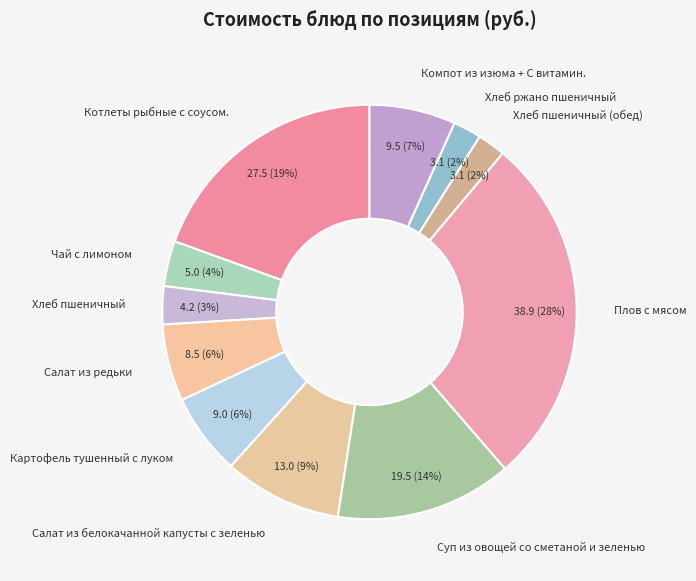

The Хлеб ржано пшеничный slice represents 2% of the pie. True or false?

True